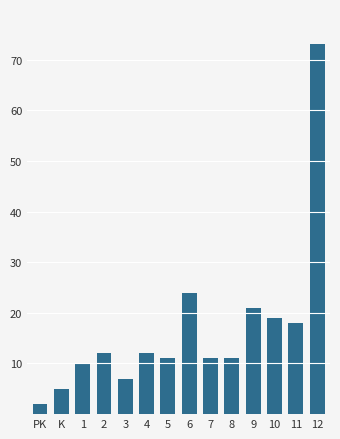

Reading left to right, transcribe all the data shown in this chart.

PK=2	K=5	1=10	2=12	3=7	4=12	5=11	6=24	7=11	8=11	9=21	10=19	11=18	12=73